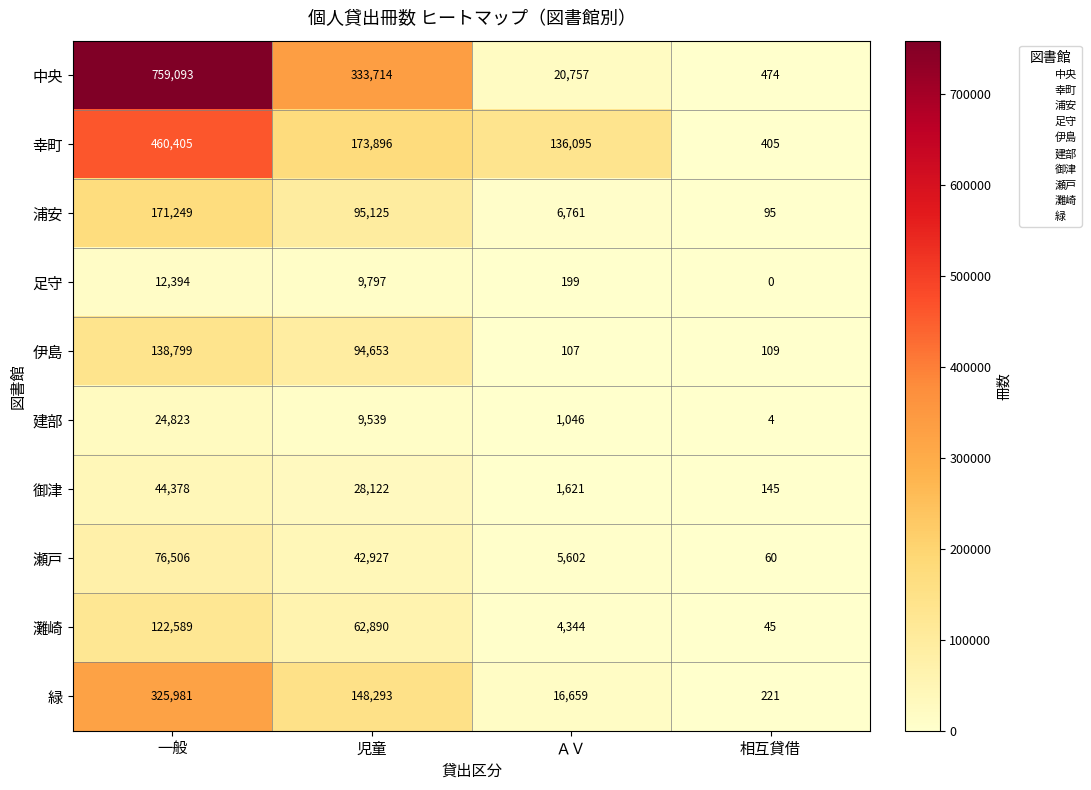

Rank the categories by 建部 value from lowest to highest.

相互貸借, ＡＶ, 児童, 一般